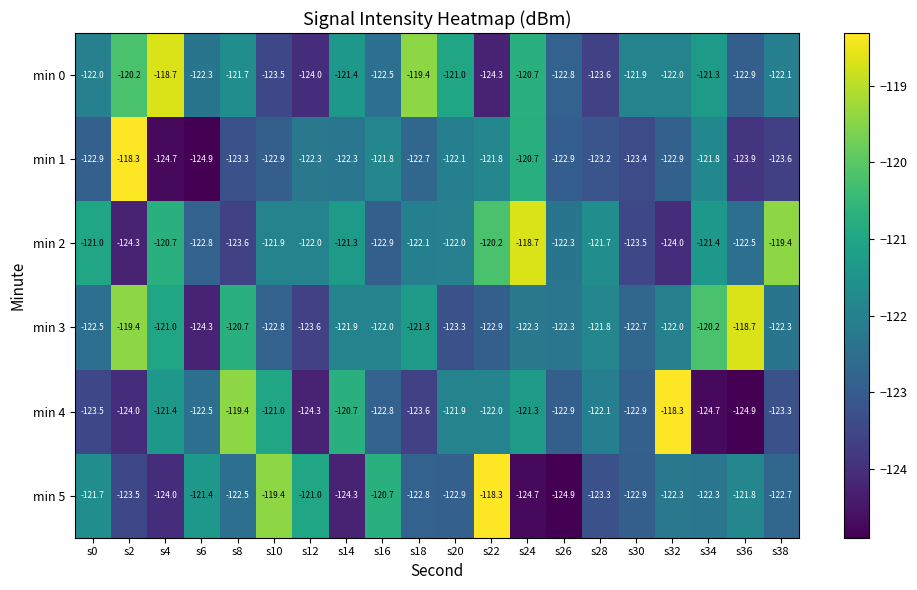

At s12, list the series in order from smallest to largest.

min 4, min 0, min 3, min 1, min 2, min 5